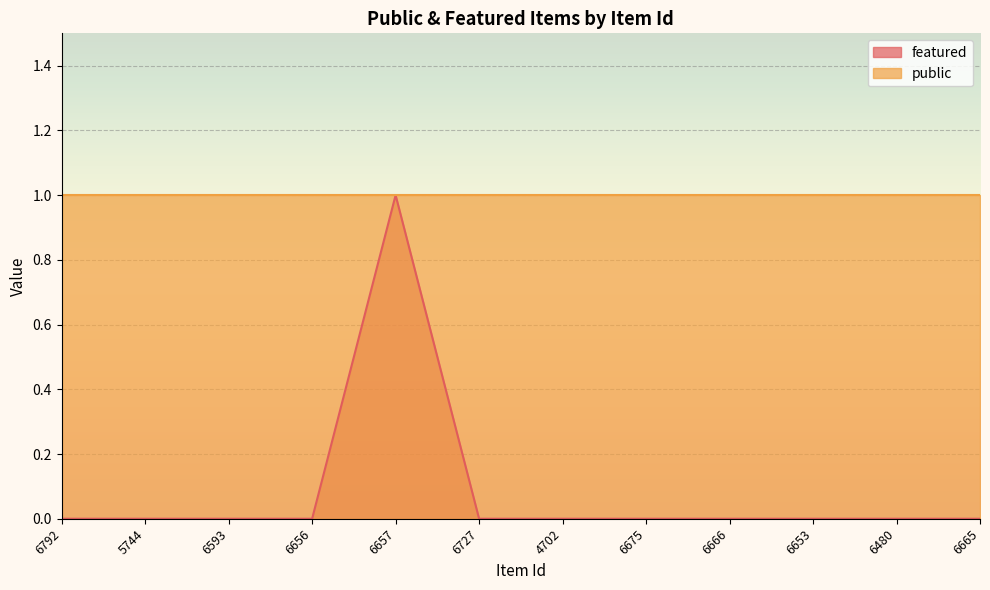

Count the values in the range 0 to 1.

12